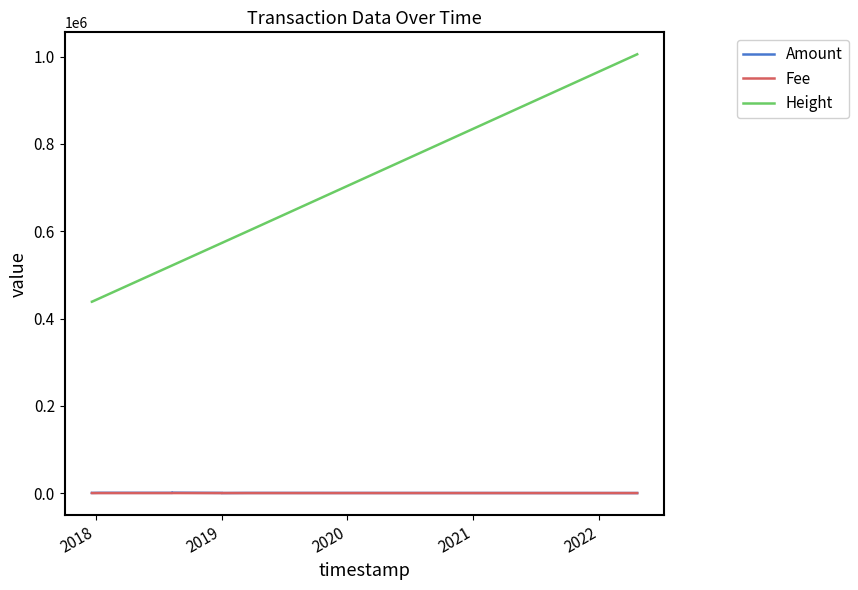

What is the difference between the maximum and minimum values in the Amount series?

791.0